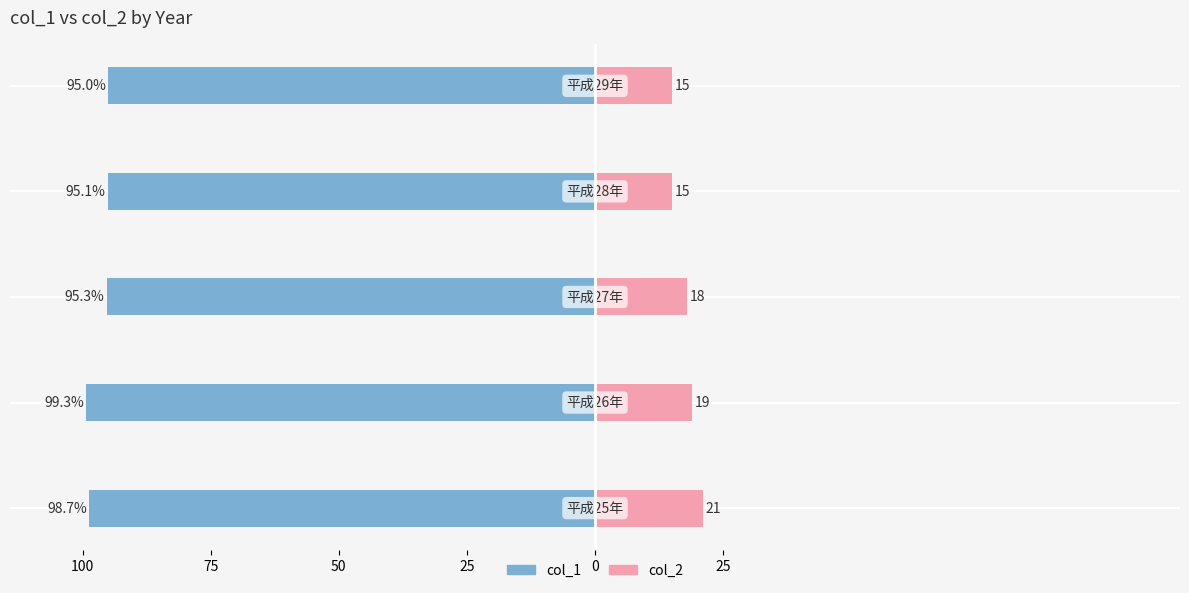

The value of col_2 at 25 is 23.5. True or false?

False